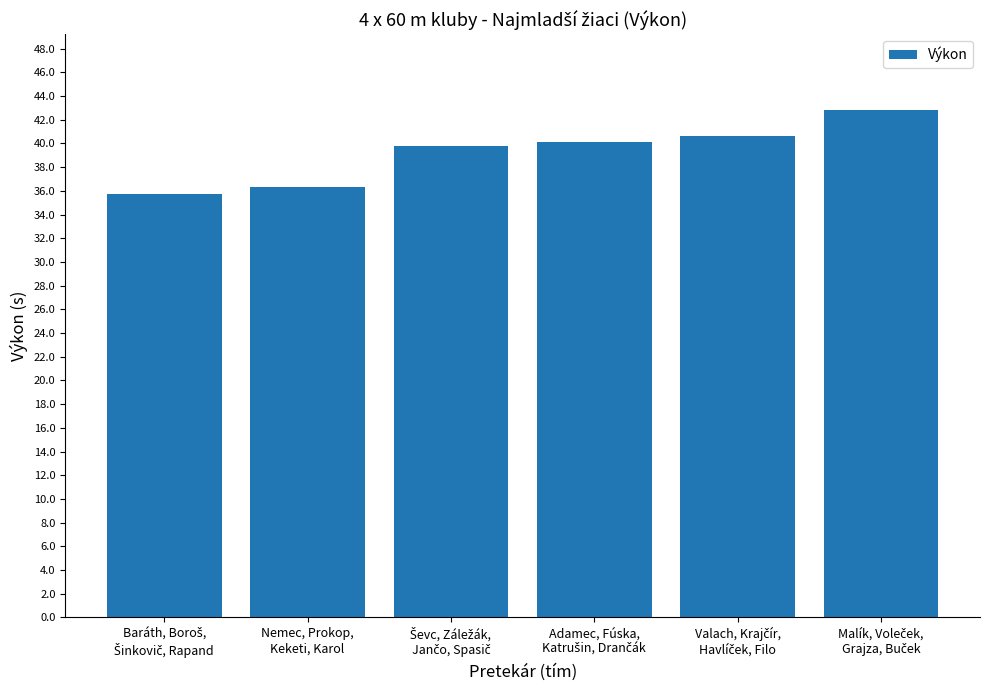

What is the maximum value shown in the chart?

42.8